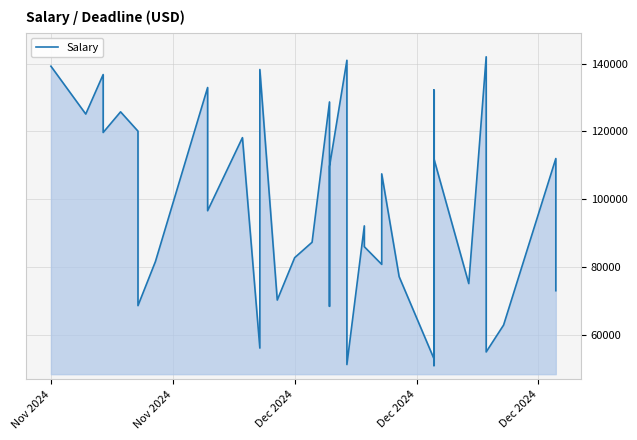

At which label does the data first exceed 92103?

Nov 2024